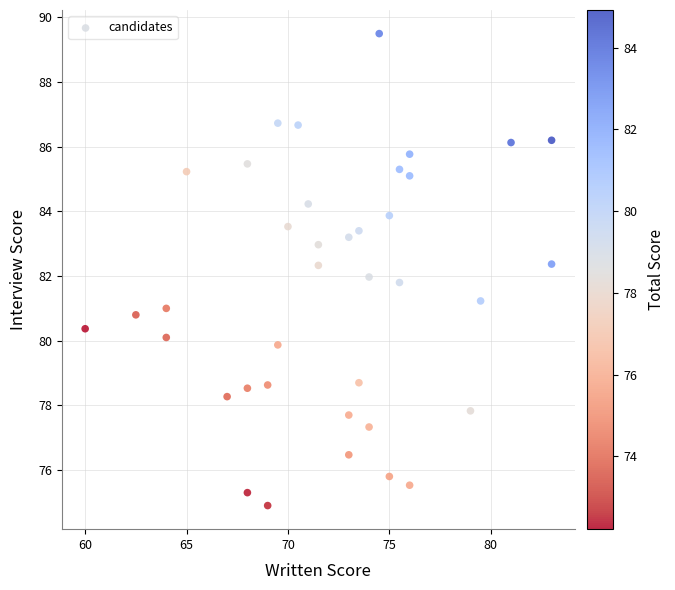

What is the range of X values (max minus min)?

23.0